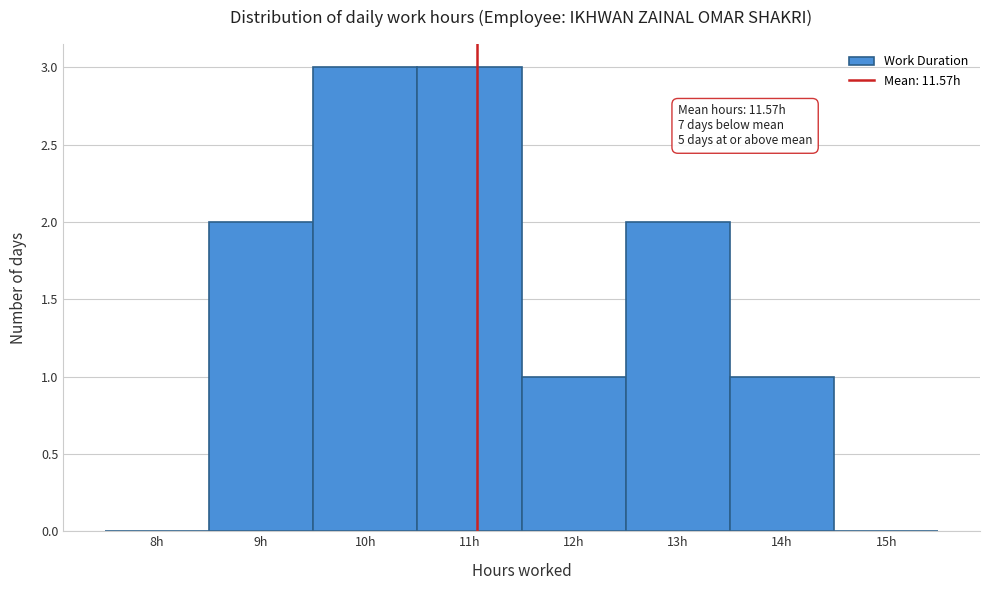

Reading left to right, what are all the values shown in this chart?

8h=0	9h=2	10h=3	11h=3	12h=1	13h=2	14h=1	15h=0